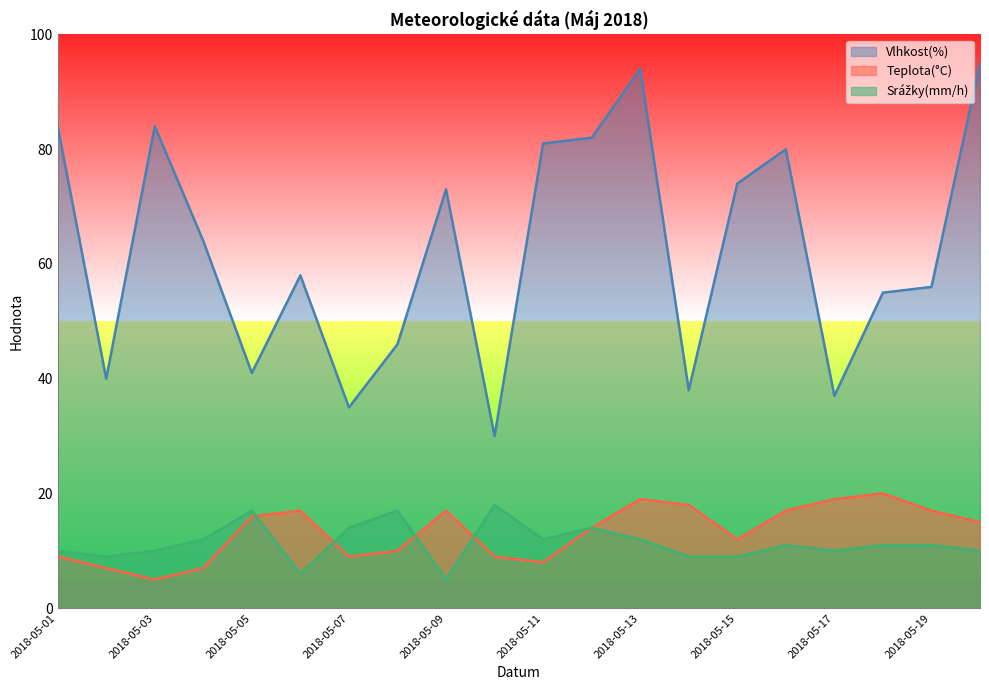

What is the difference between the second highest and minimum values in the Srážky(mm/h) series?

12